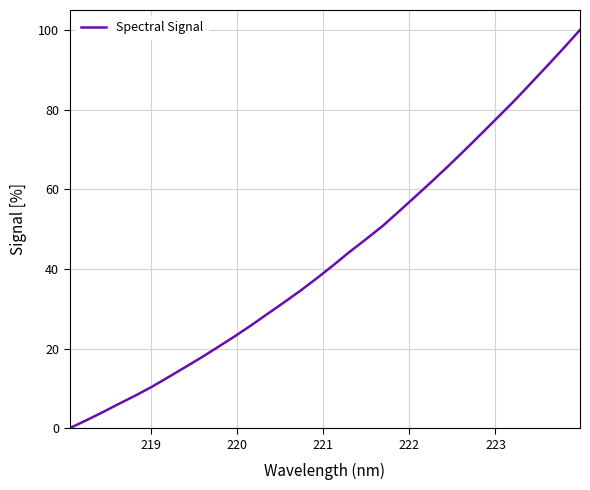

How many lines are shown in the chart?

1